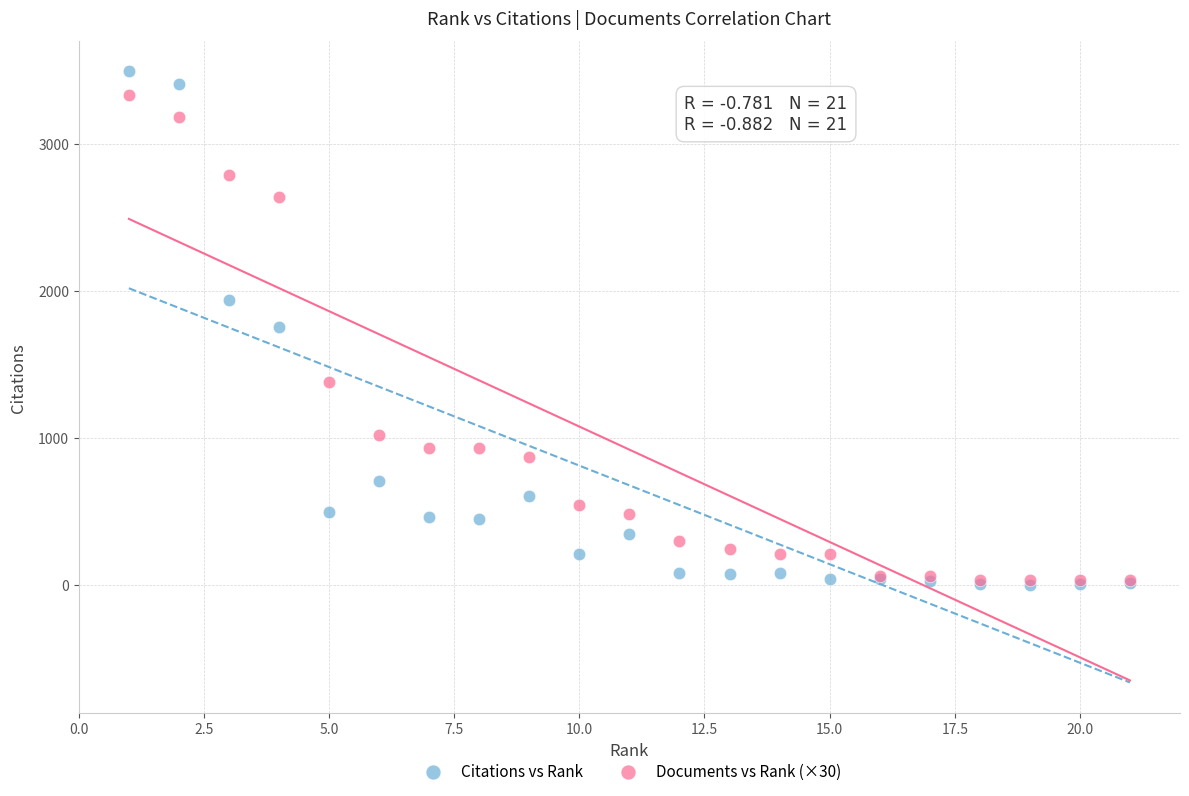

Which series has the largest Y range (max minus min)?

Citations vs Rank